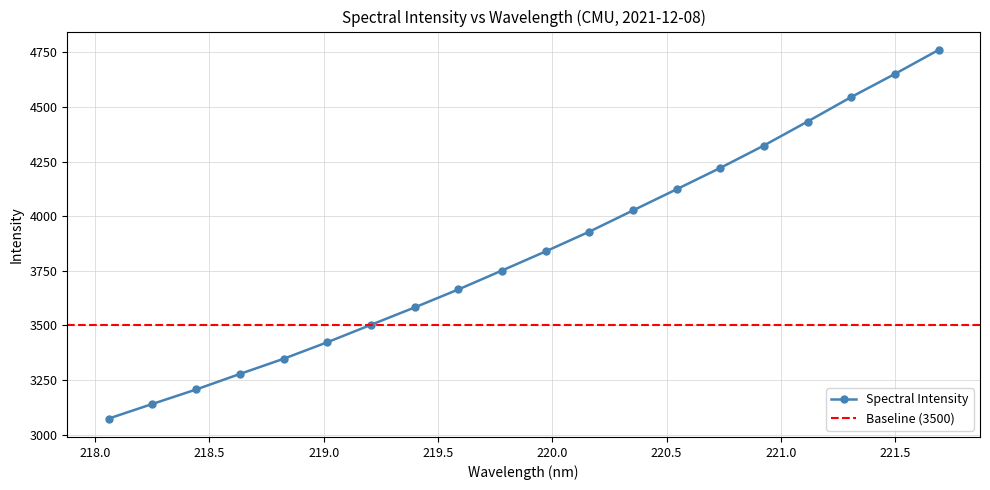

Which category has the highest value across all series?

221.6902